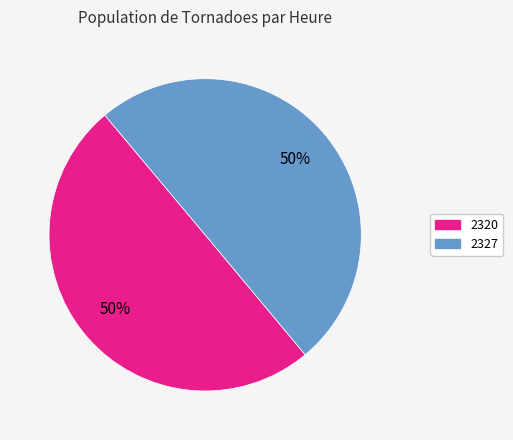

To the nearest percent, what portion does 2320 represent?

50%